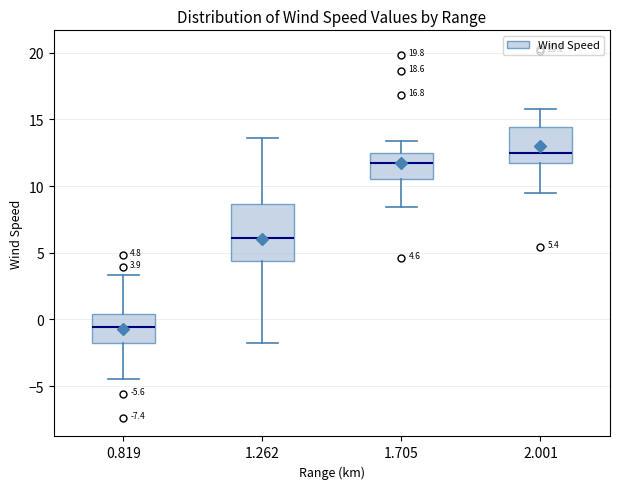

Which box is the tallest, from its lower edge to its upper edge?

1.262